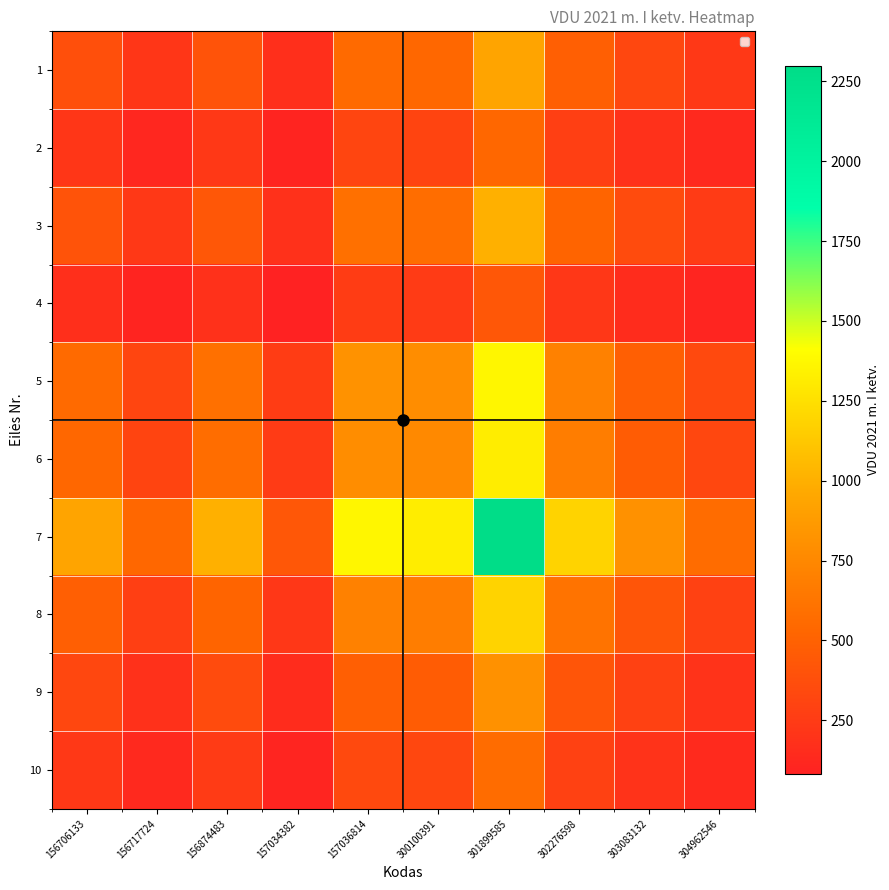

Reading left to right, list all the values displayed in this chart.

1: 156706133=379.9	156717724=217.8	156874483=407.3	157034382=177.2	157036814=556.0	300100391=536.9	301899585=934.2	302276598=481.7	303083132=330.7	304962546=231.1
2: 156706133=217.8	156717724=124.8	156874483=233.5	157034382=101.6	157036814=318.7	300100391=307.7	301899585=535.4	302276598=276.1	303083132=189.6	304962546=132.4
3: 156706133=407.3	156717724=233.5	156874483=436.7	157034382=190.0	157036814=596.1	300100391=575.6	301899585=1001.5	302276598=516.5	303083132=354.6	304962546=247.7
4: 156706133=177.2	156717724=101.6	156874483=190.0	157034382=82.6	157036814=259.3	300100391=250.4	301899585=435.7	302276598=224.7	303083132=154.3	304962546=107.8
5: 156706133=556.0	156717724=318.7	156874483=596.1	157034382=259.3	157036814=813.6	300100391=785.7	301899585=1367.1	302276598=705.0	303083132=484.0	304962546=338.1
6: 156706133=536.9	156717724=307.7	156874483=575.6	157034382=250.4	157036814=785.7	300100391=758.8	301899585=1320.2	302276598=680.8	303083132=467.4	304962546=326.5
7: 156706133=934.2	156717724=535.4	156874483=1001.5	157034382=435.7	157036814=1367.1	300100391=1320.2	301899585=2297.0	302276598=1184.5	303083132=813.2	304962546=568.2
8: 156706133=481.7	156717724=276.1	156874483=516.5	157034382=224.7	157036814=705.0	300100391=680.8	301899585=1184.5	302276598=610.8	303083132=419.4	304962546=293.0
9: 156706133=330.7	156717724=189.6	156874483=354.6	157034382=154.3	157036814=484.0	300100391=467.4	301899585=813.2	302276598=419.4	303083132=287.9	304962546=201.2
10: 156706133=231.1	156717724=132.4	156874483=247.7	157034382=107.8	157036814=338.1	300100391=326.5	301899585=568.2	302276598=293.0	303083132=201.2	304962546=140.5